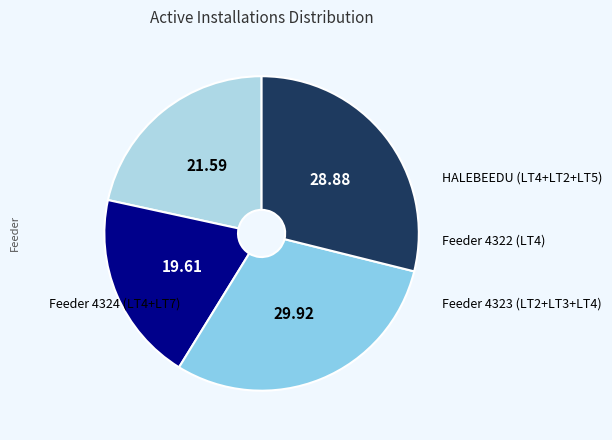

Does any single category account for the majority?

No